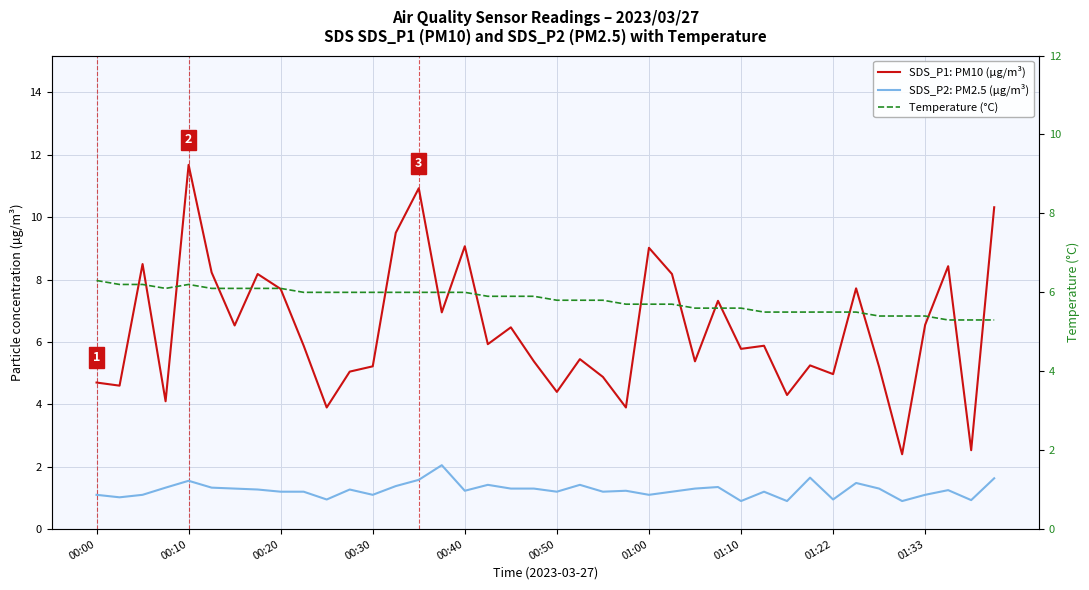

What is the difference between the highest and lowest values at 01:33?

5.4